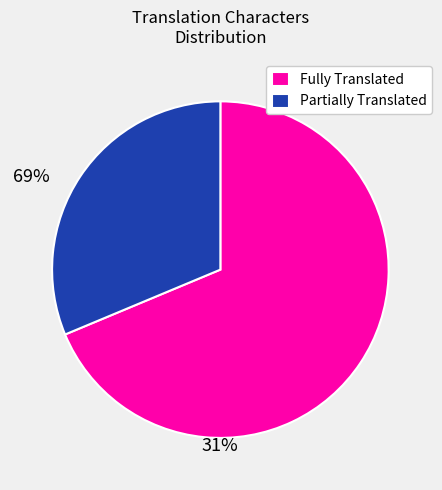

What is the majority slice?

Fully Translated